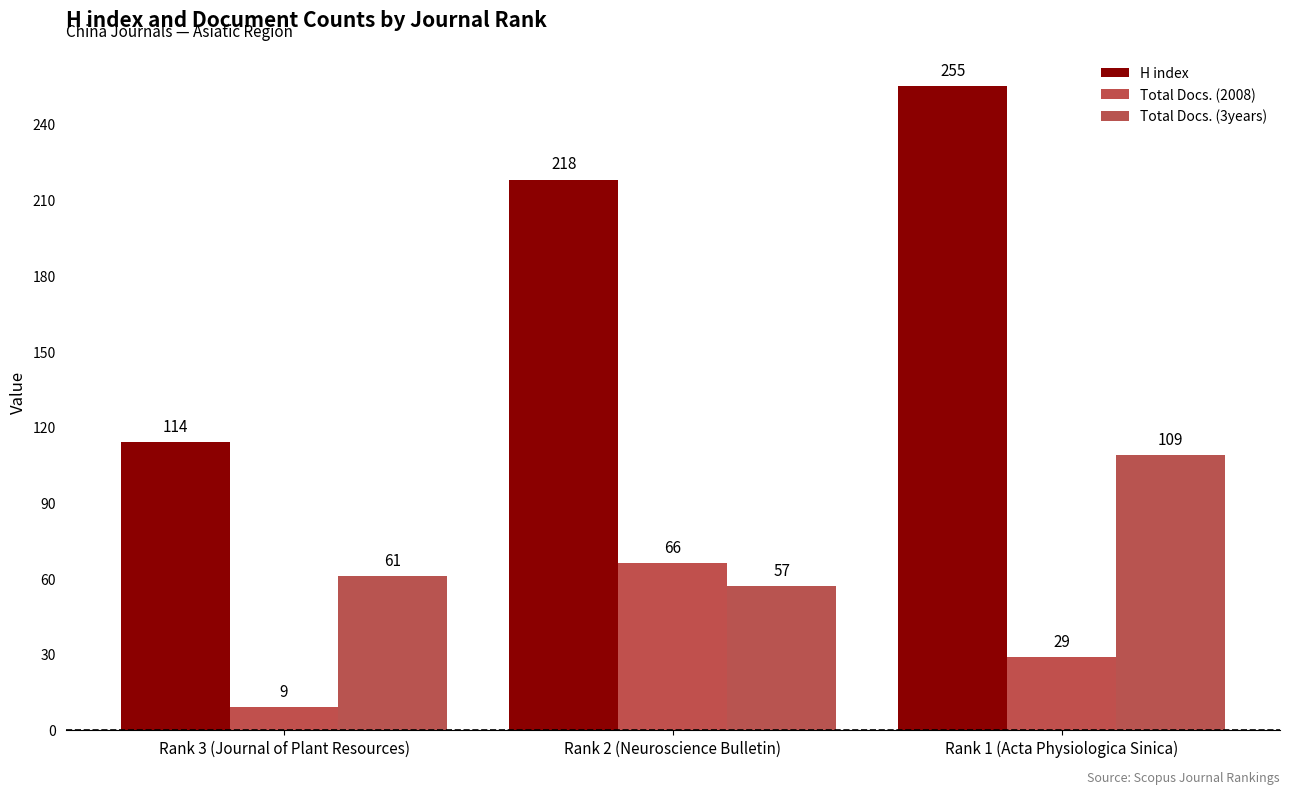

At which label is Total Docs. (2008) closest to 37?

Rank 1 (Acta Physiologica Sinica)